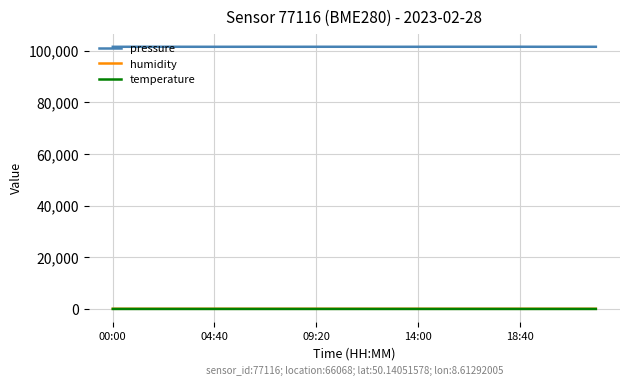

True or false: pressure and humidity cross at least once.

False